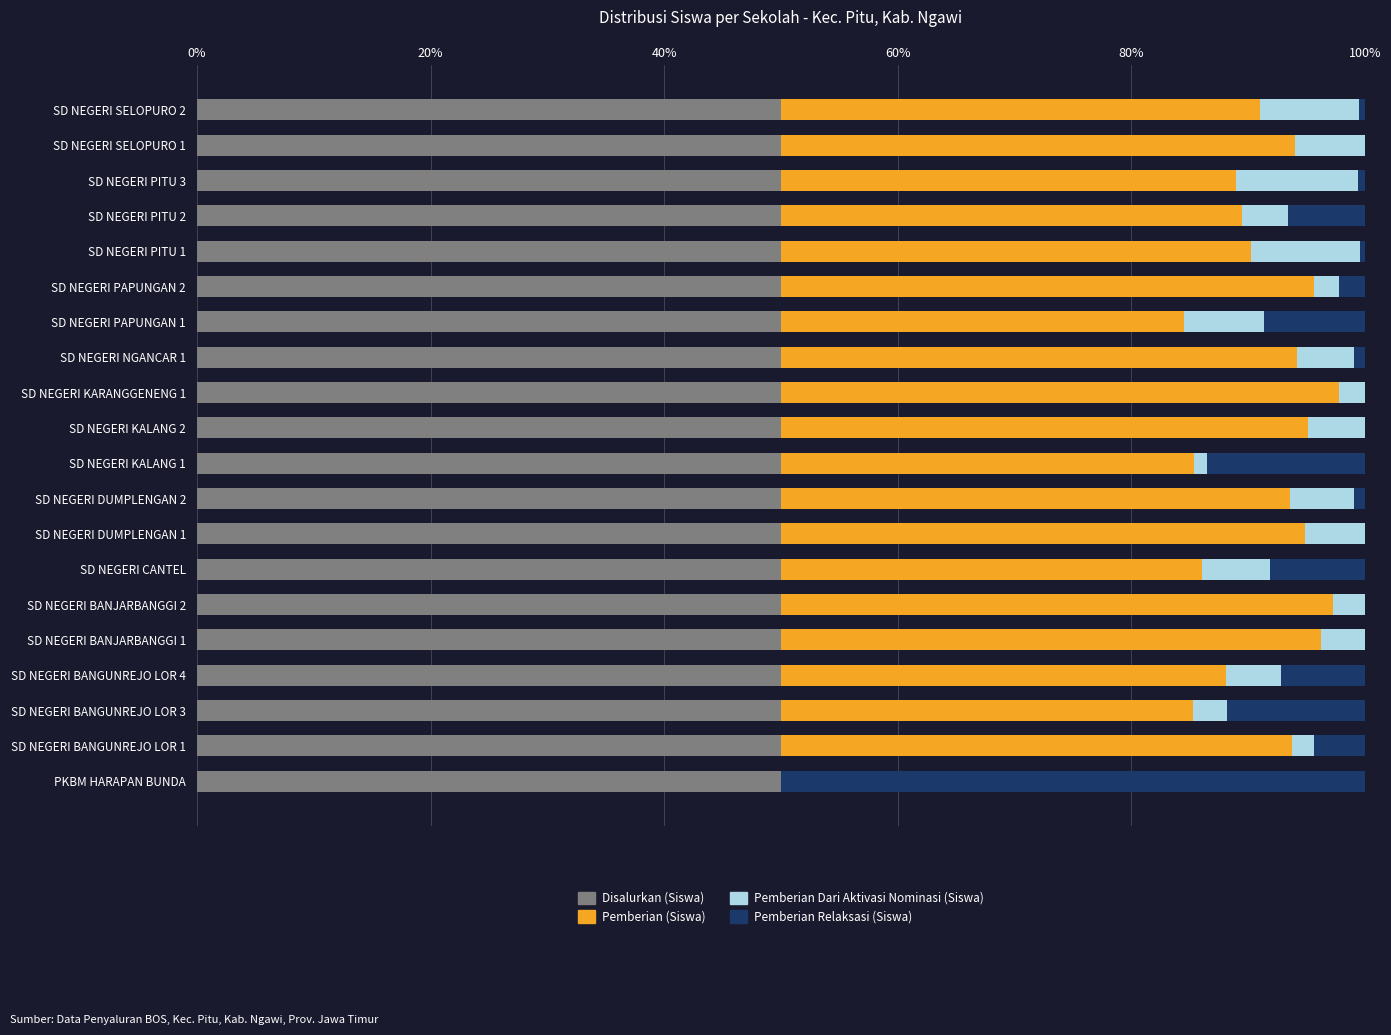

What is the highest value of the Disalurkan (Siswa) series?

50.0